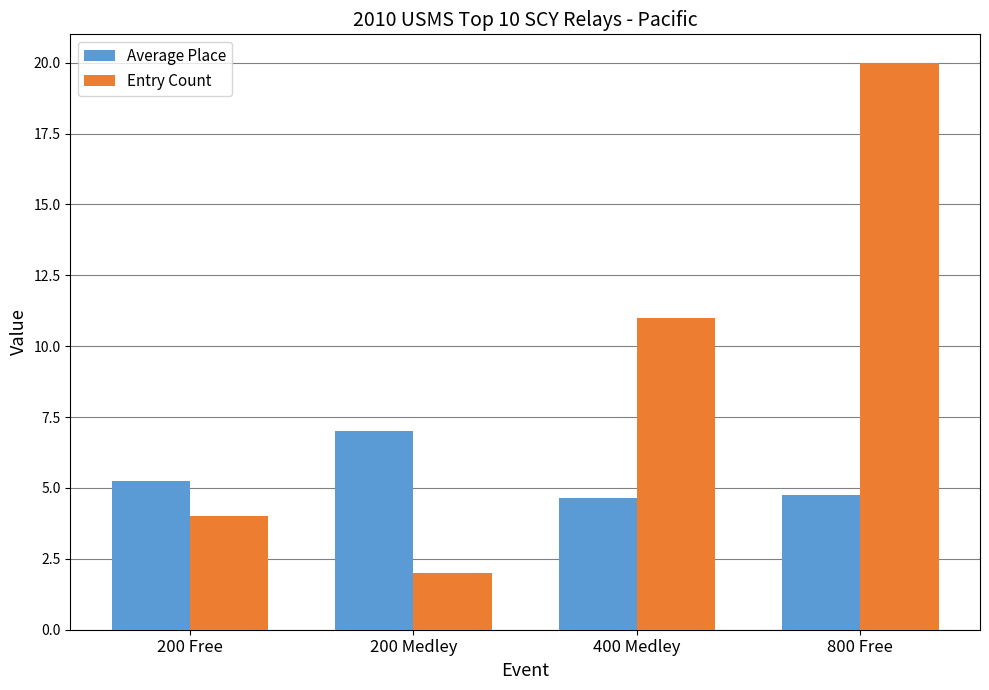

What is the difference between the maximum and minimum values in the Average Place series?

2.4